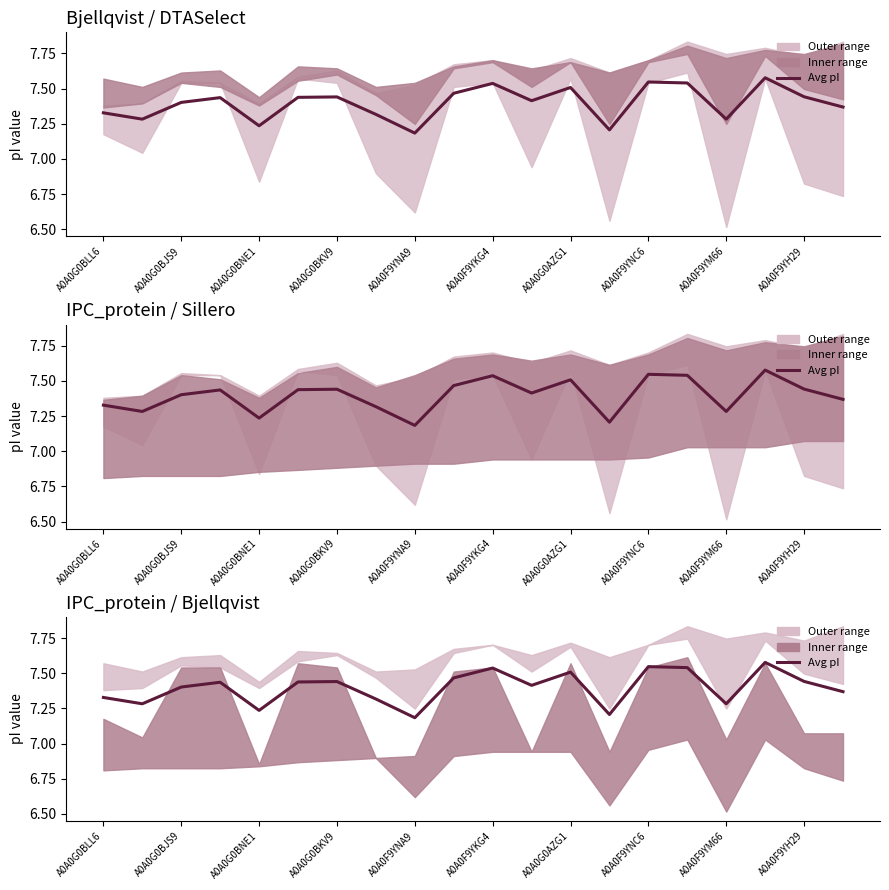

What is the average value?

7.4